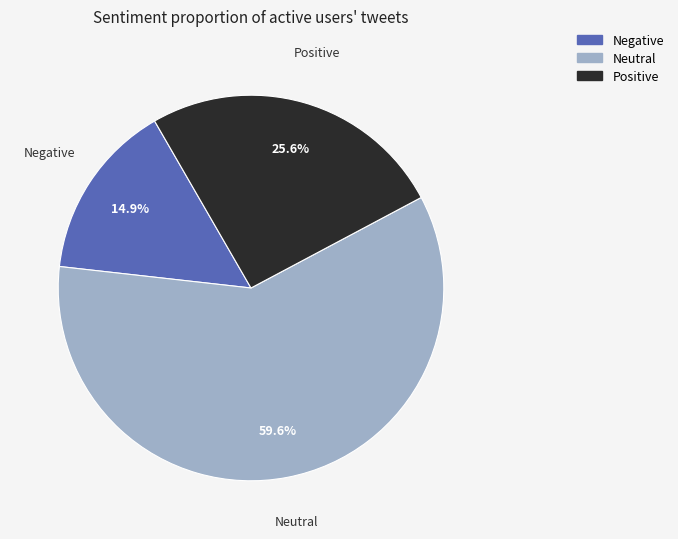

Is there any slice that represents more than half of the pie?

Yes